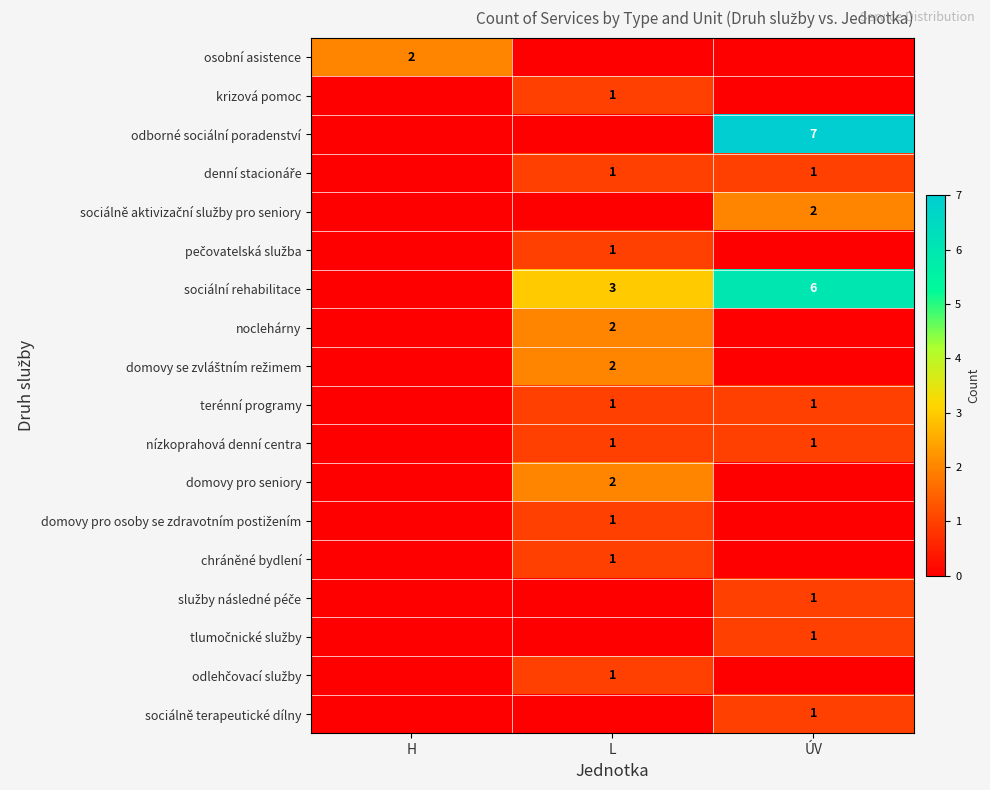

The value of odborné sociální poradenství at ÚV is 12. True or false?

False